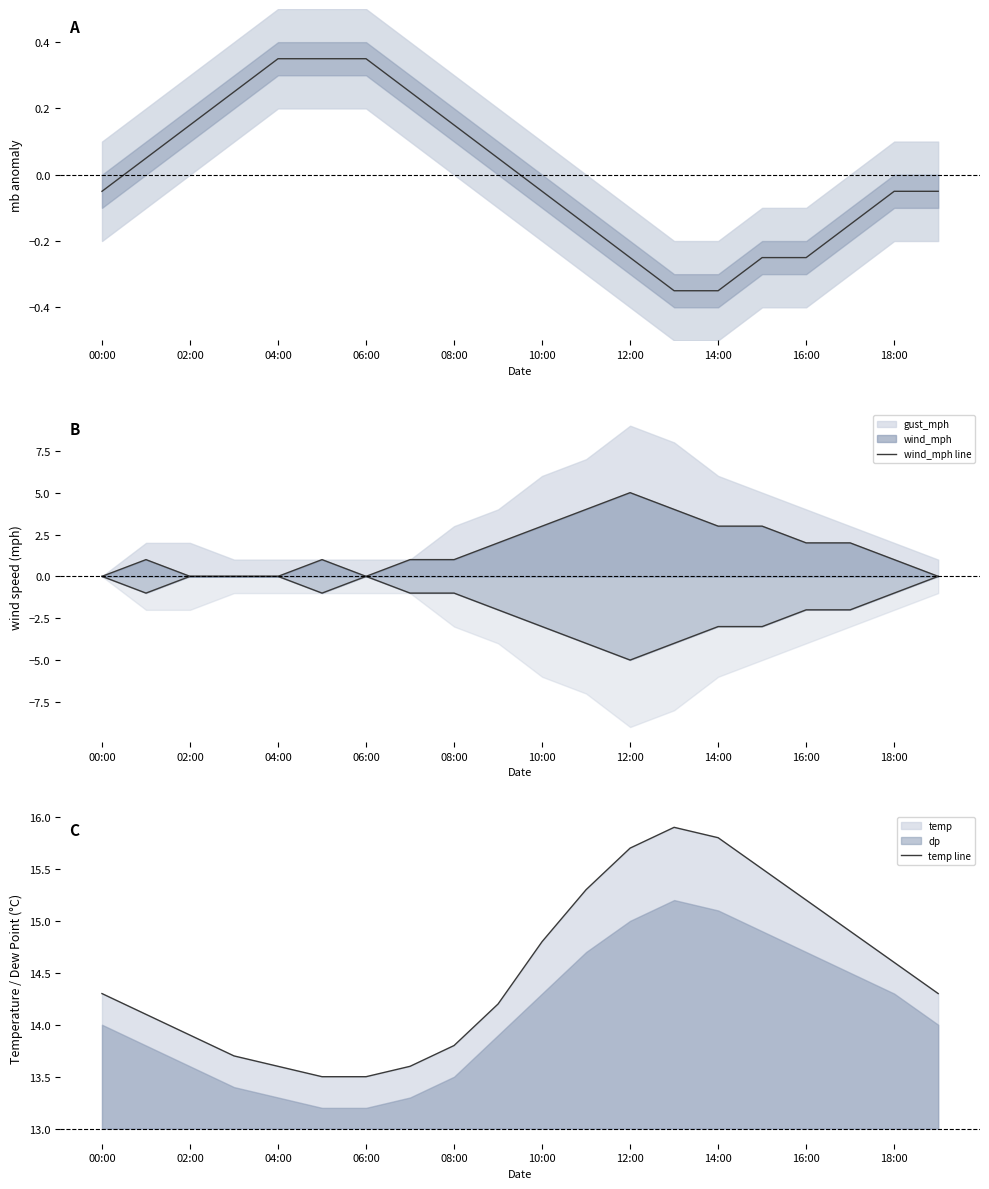

True or false: temp line and mb intersect in this chart.

False